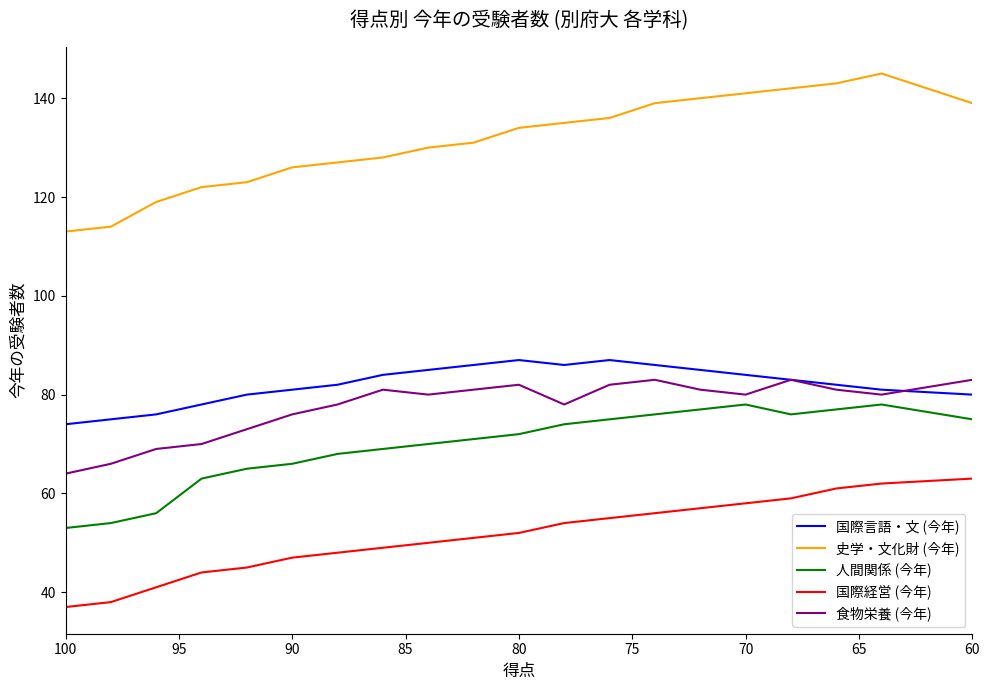

Rank the series by their maximum value, from lowest to highest.

国際経営 (今年), 人間関係 (今年), 食物栄養 (今年), 国際言語・文 (今年), 史学・文化財 (今年)